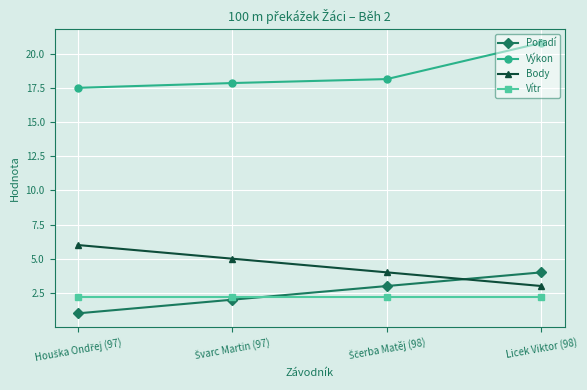

True or false: Body has more than 1 points higher than both neighbors.

False